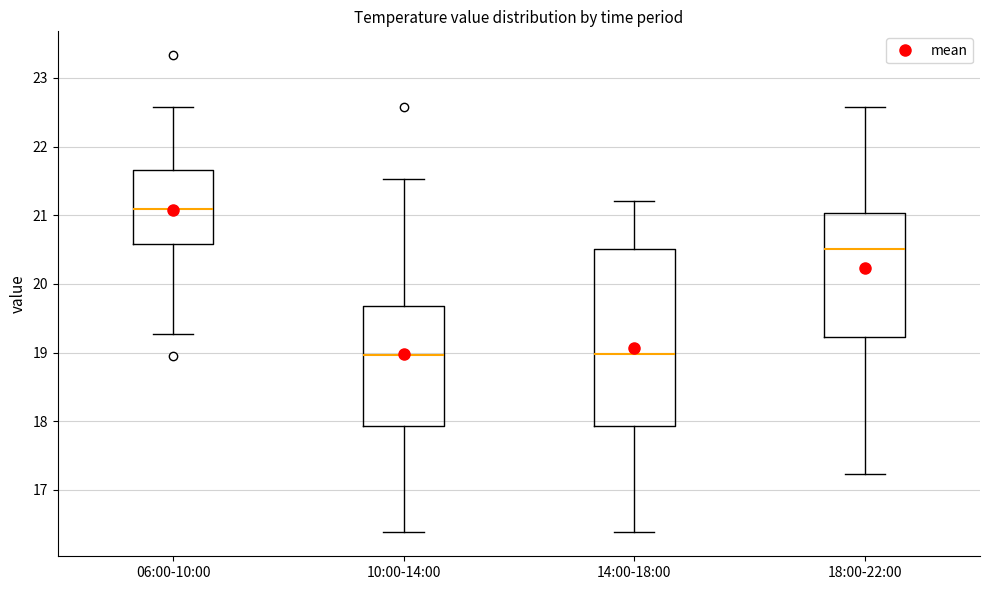

Reading left to right, read every box against the y-axis: the position of its median line, the range the box covers, and the ends of its whiskers. The values are not printed on the chart, so give them approximately, as read against the axis.

06:00-10:00: median 21.1, box 20.6 to 21.7, whiskers 19.3 to 22.6
10:00-14:00: median 19.0, box 17.9 to 19.7, whiskers 16.4 to 21.5
14:00-18:00: median 19.0, box 17.9 to 20.5, whiskers 16.4 to 21.2
18:00-22:00: median 20.5, box 19.2 to 21.0, whiskers 17.2 to 22.6